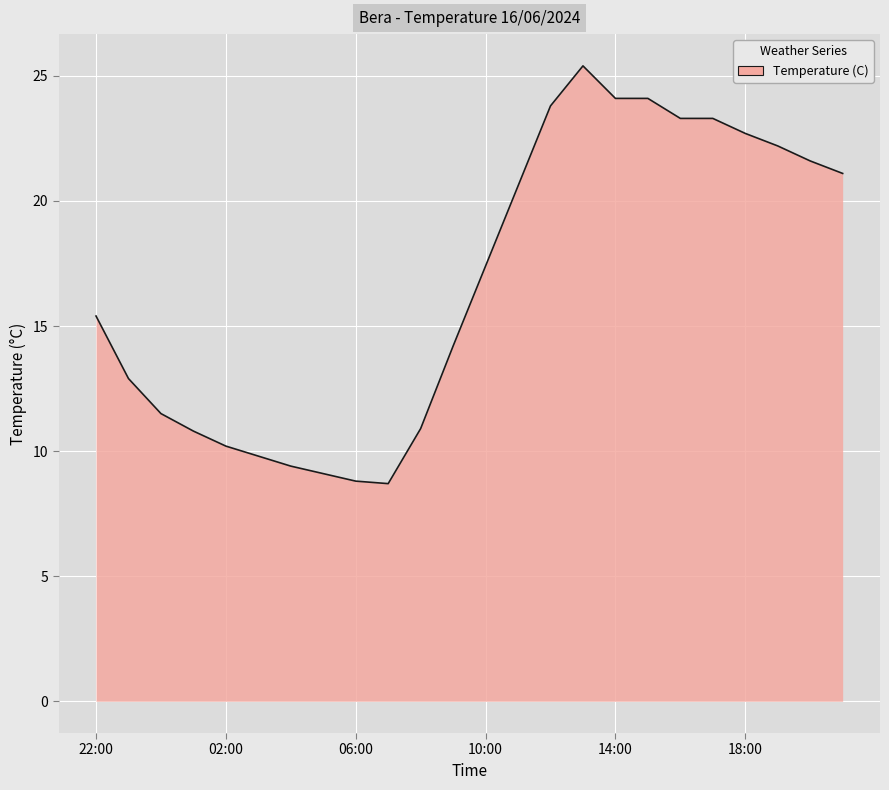

What is the maximum value shown in the chart?

25.4